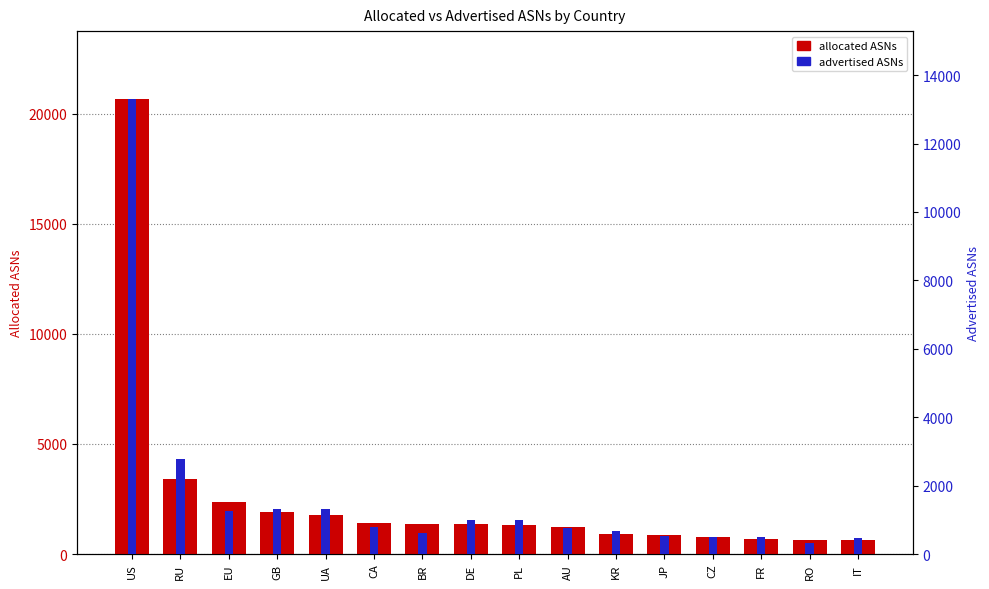

Rank the series by their maximum value, from lowest to highest.

advertised ASNs, allocated ASNs